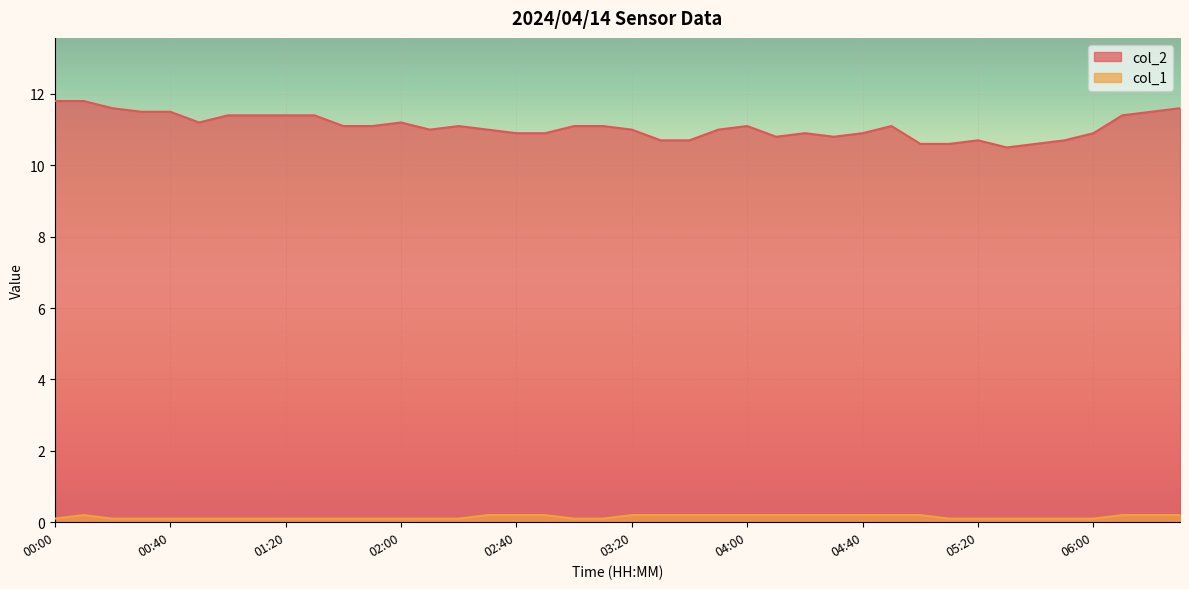

How many values in the col_2 series are below 11?

15